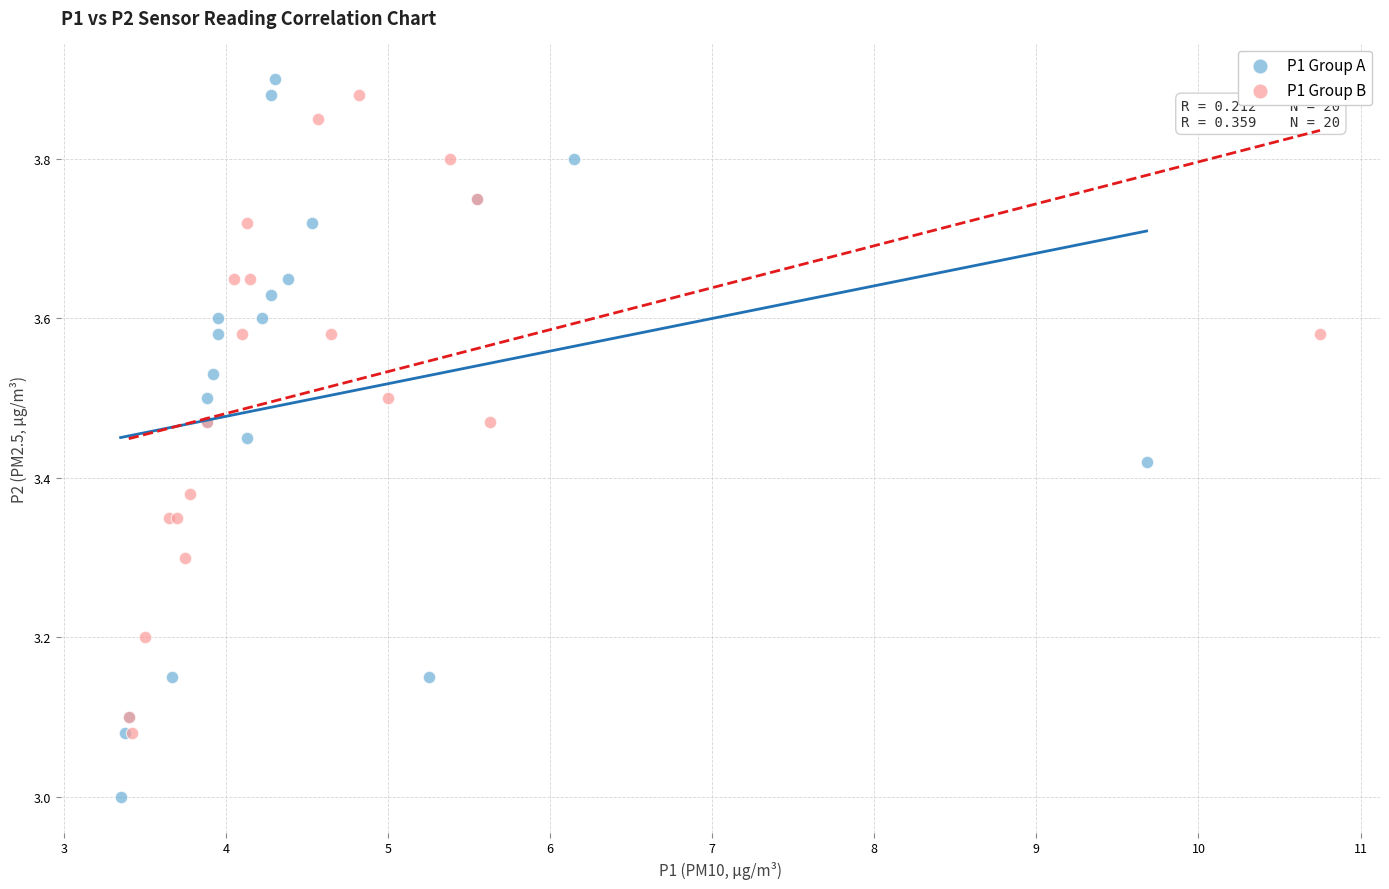

What are all the series names shown in the legend?

P1 Group A, P1 Group B